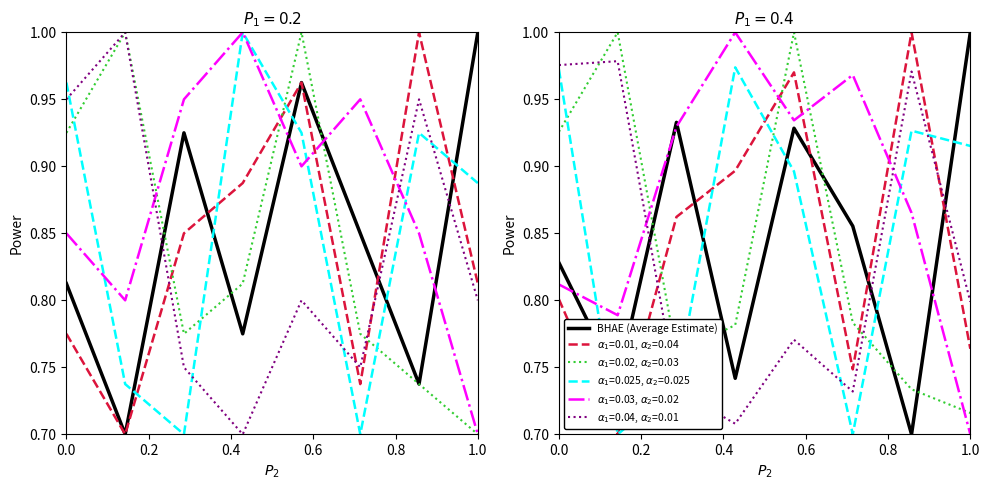

How many values are between 0 and 1?

8